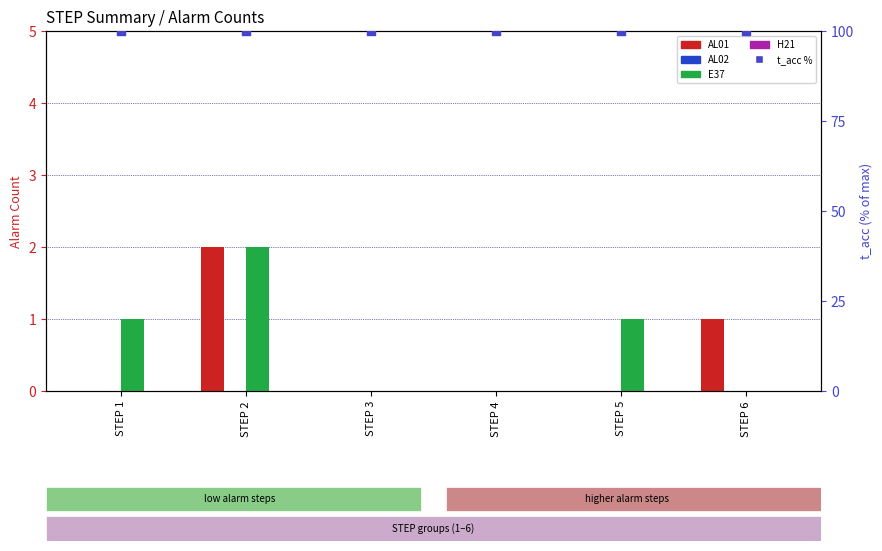

Which series has the widest spread of Y values?

AL01